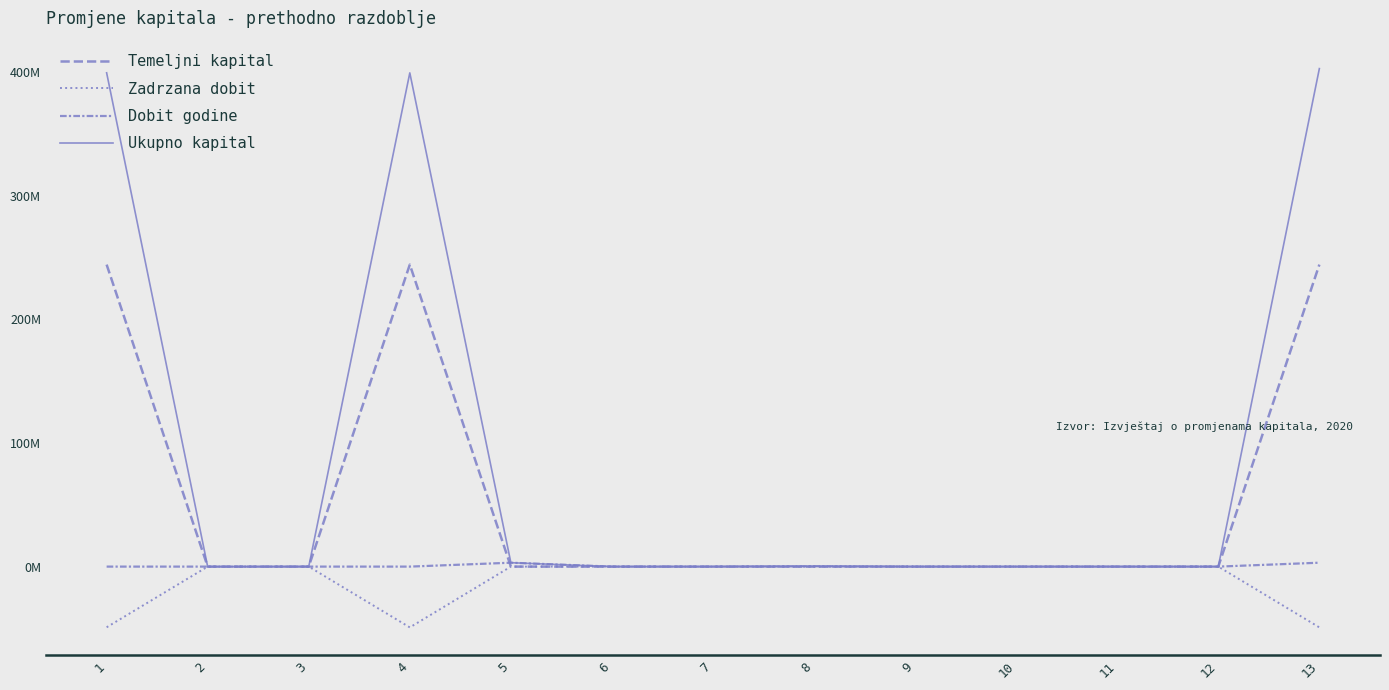

What is the sum of all Zadrzana dobit values?

-147.4